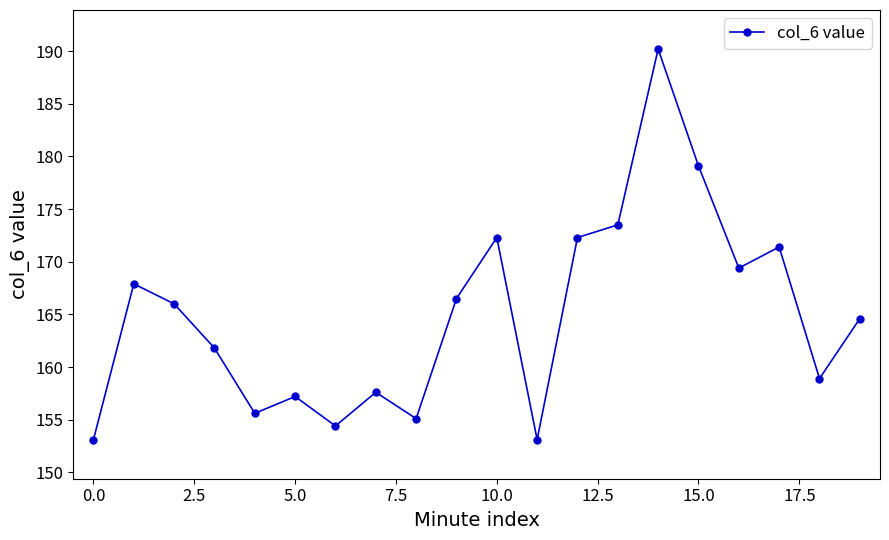

What is the sum of all values?

3300.0